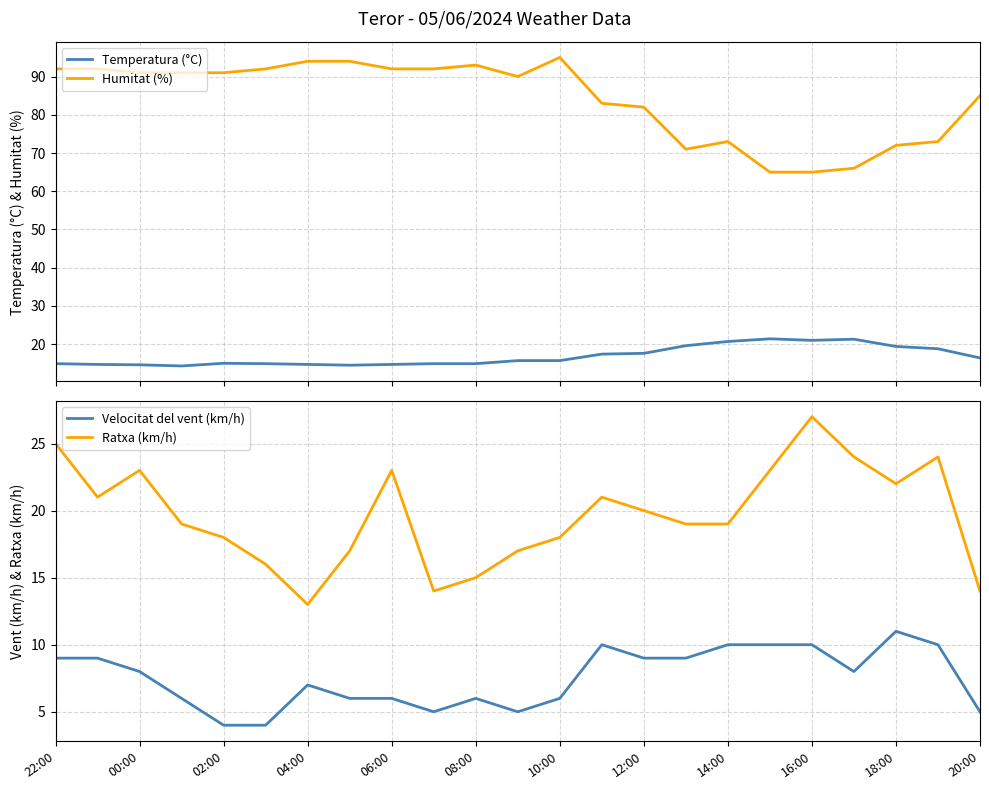

What is the minimum value for Temperatura (°C)?

14.3